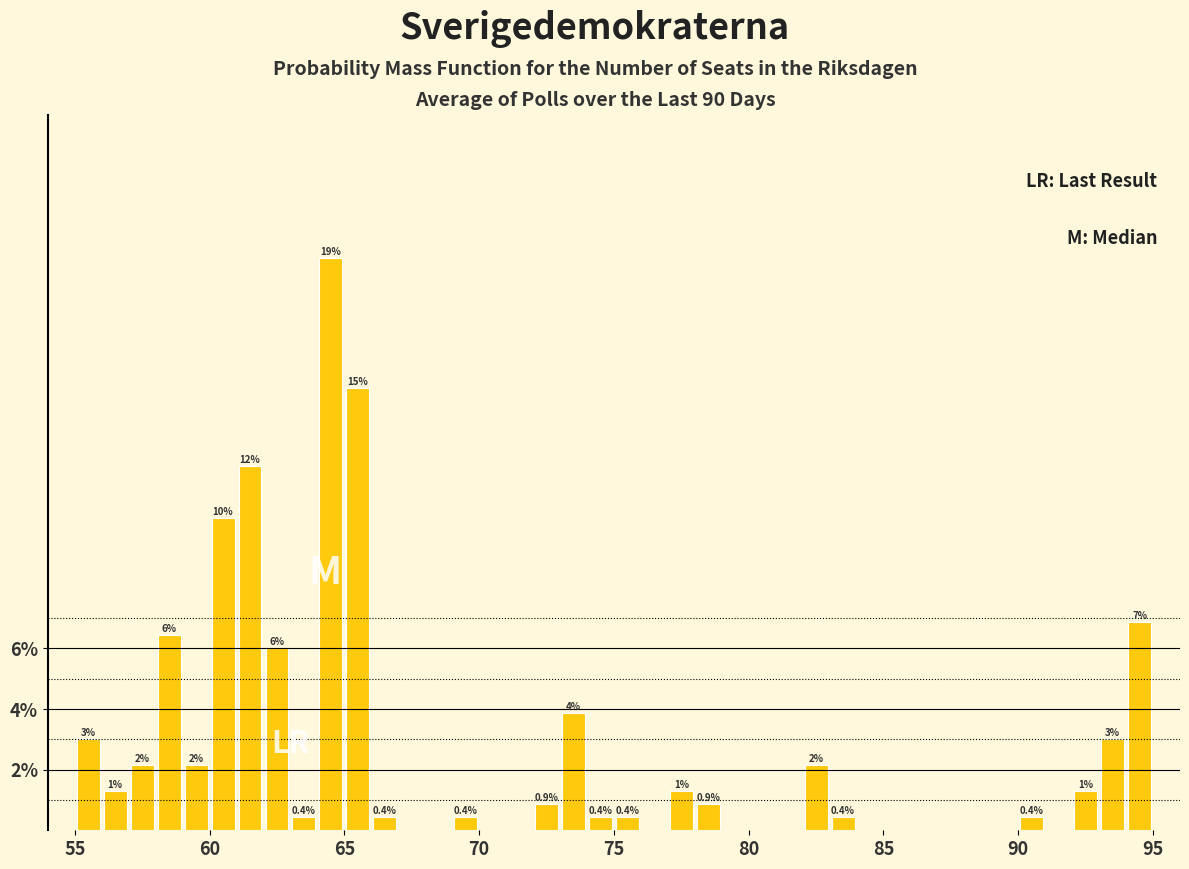

Read against the x-axis, roughly where is the centre of the tallest bar?

64.5